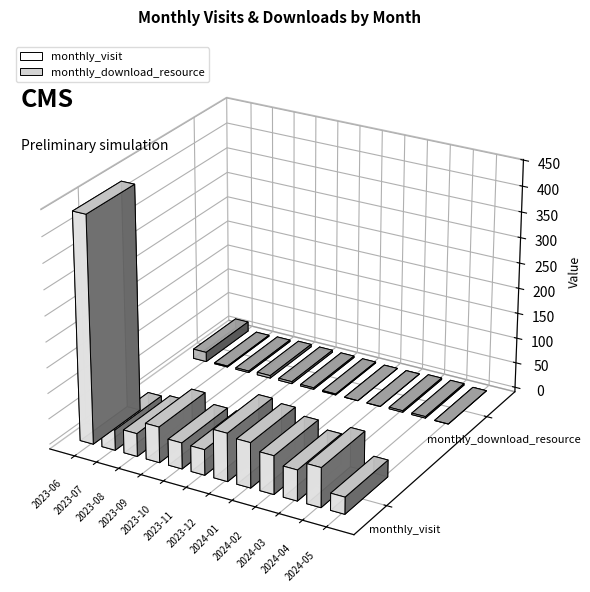

Which category has the highest value across all series?

2023-06